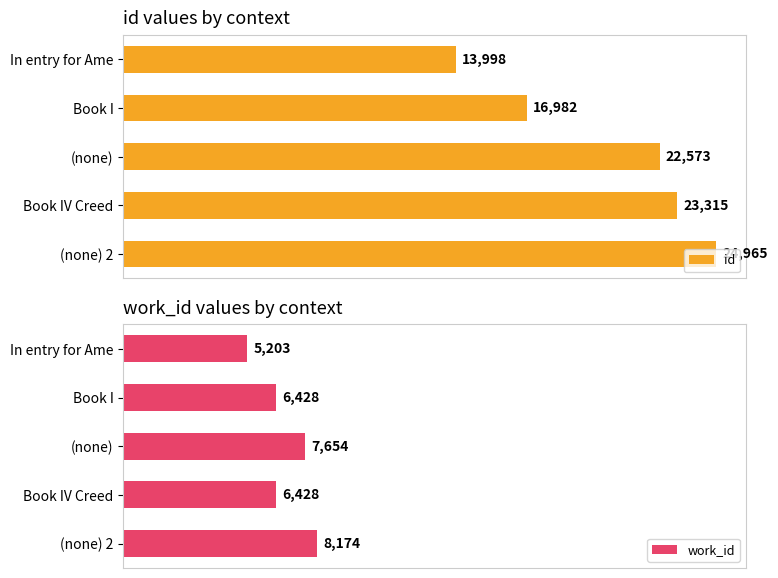

Is the value of work_id at 15000 greater than the value of id at 15000?

No